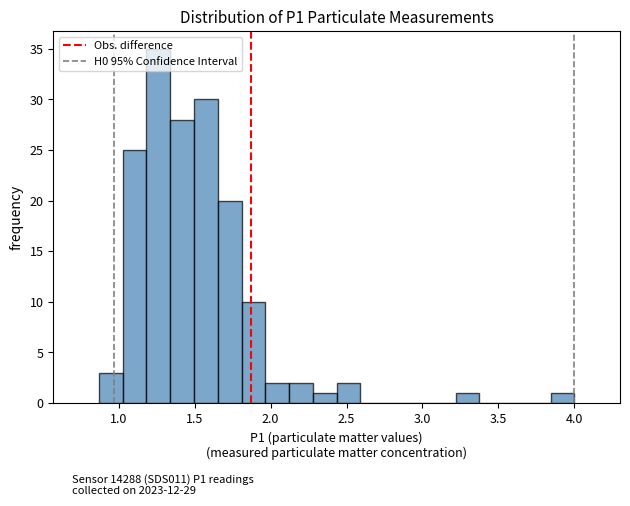

Read against the x-axis, roughly where is the centre of the tallest bar?

1.25